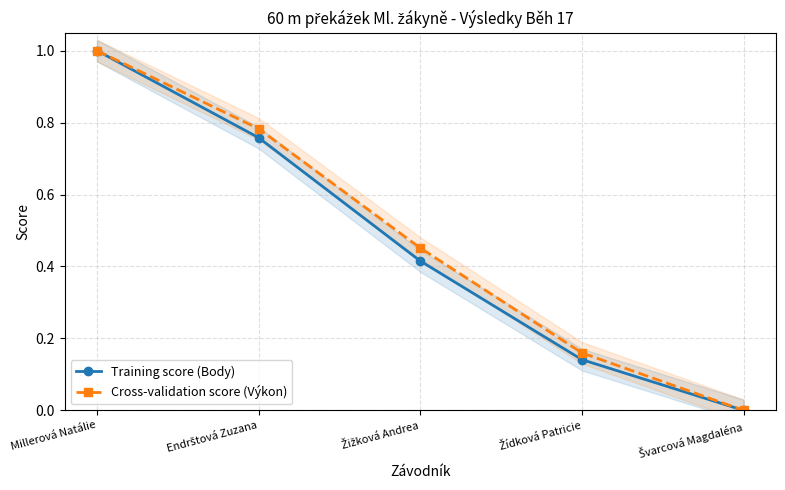

How many Cross-validation score (Výkon) values are between 0 and 1?

5